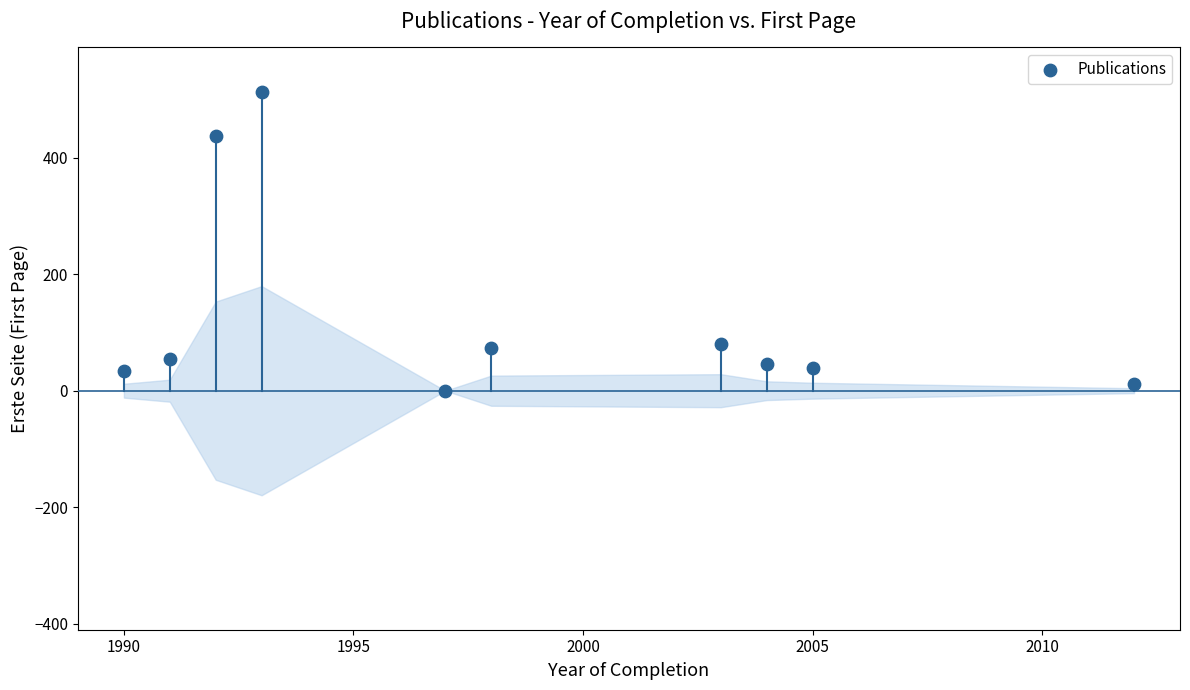

What is the range of X values (max minus min)?

22